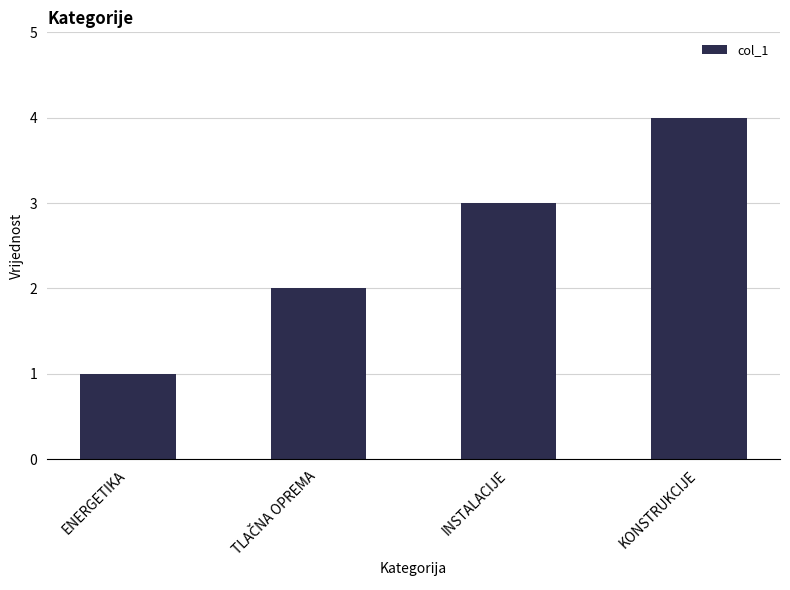

What is the change in value from ENERGETIKA to INSTALACIJE?

+2